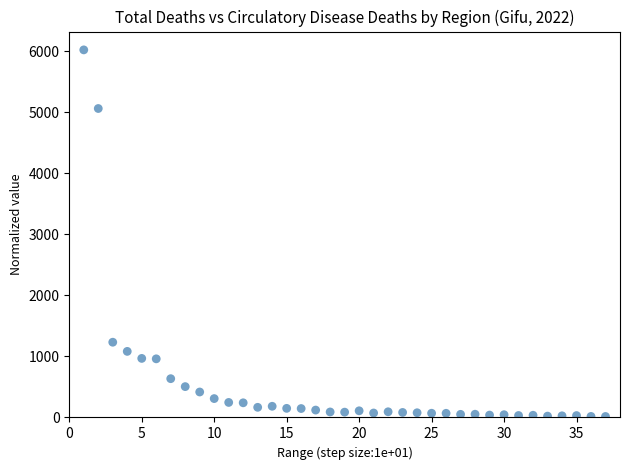

What Y value in the scatter plot is closest to 3017?

1232